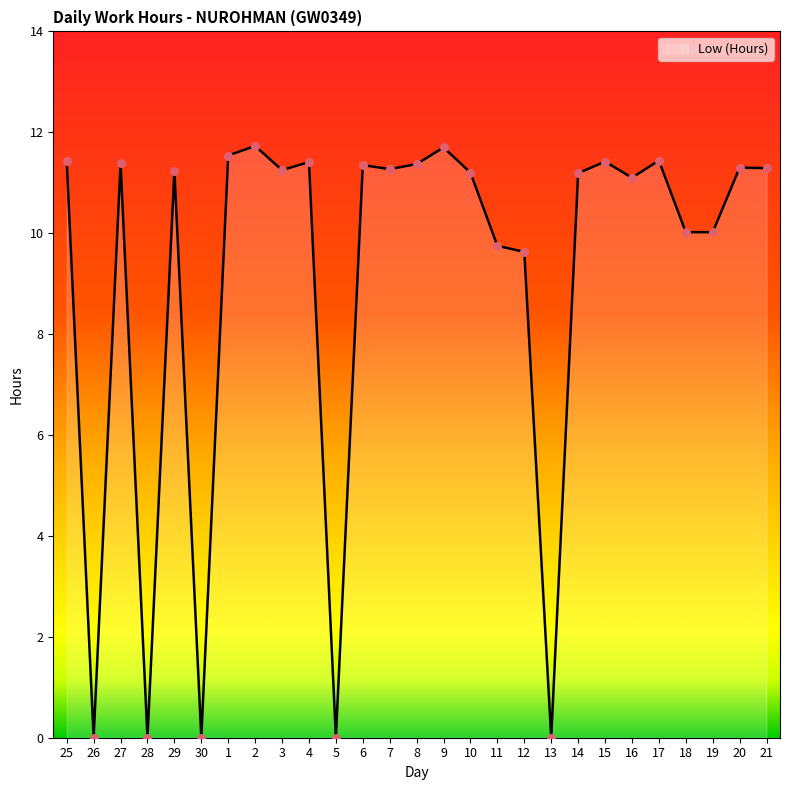

Which has a higher value, 4 or 13?

4